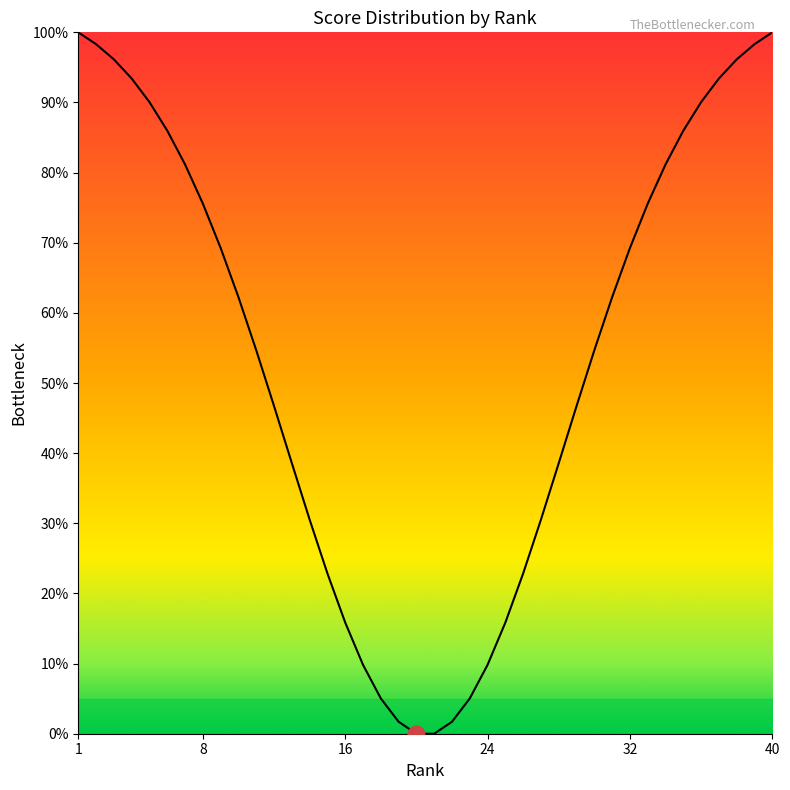

What is the difference between the maximum and minimum values?

100.0